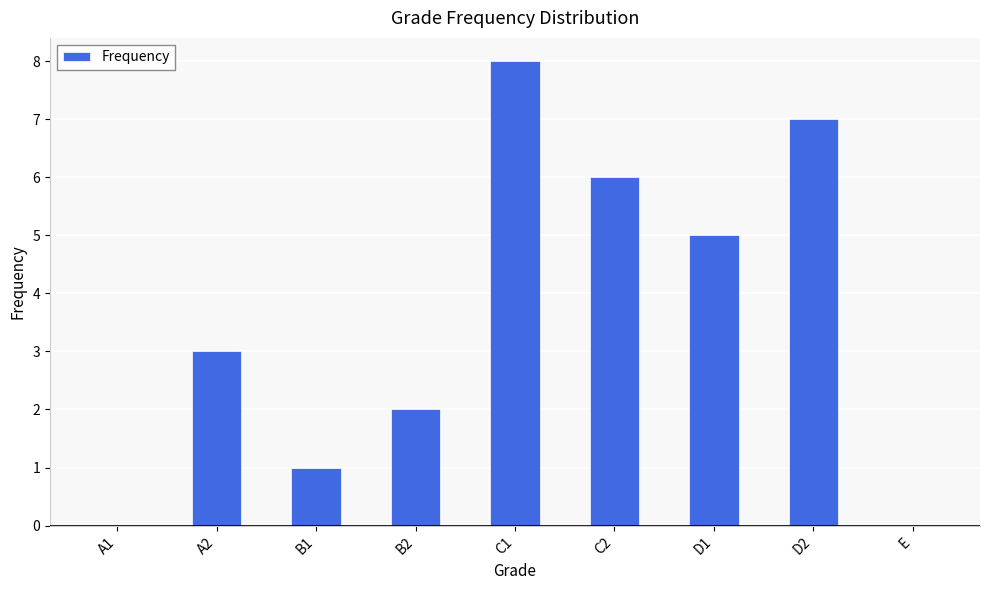

Approximately how many times larger is the value at B2 compared to D1?

0.4